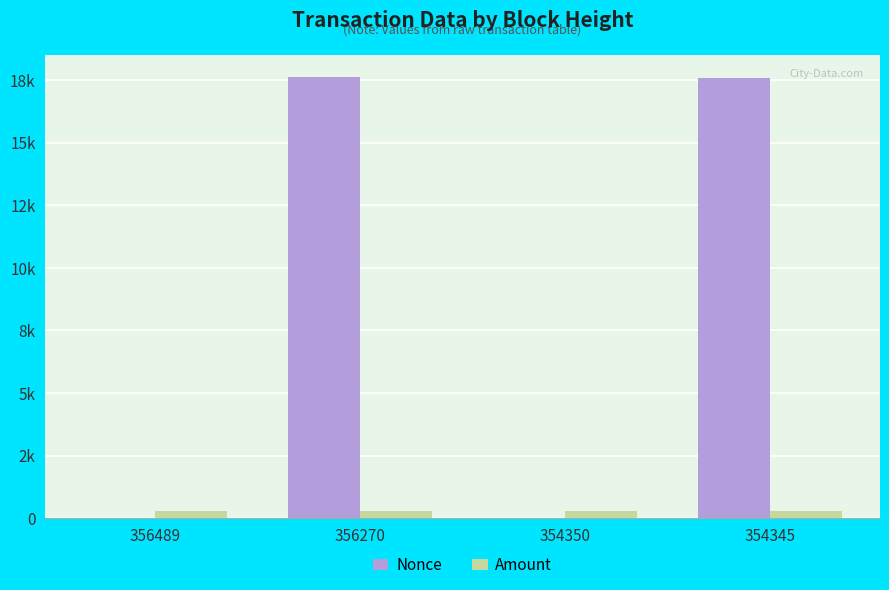

What are all the series names shown in the legend?

Nonce, Amount